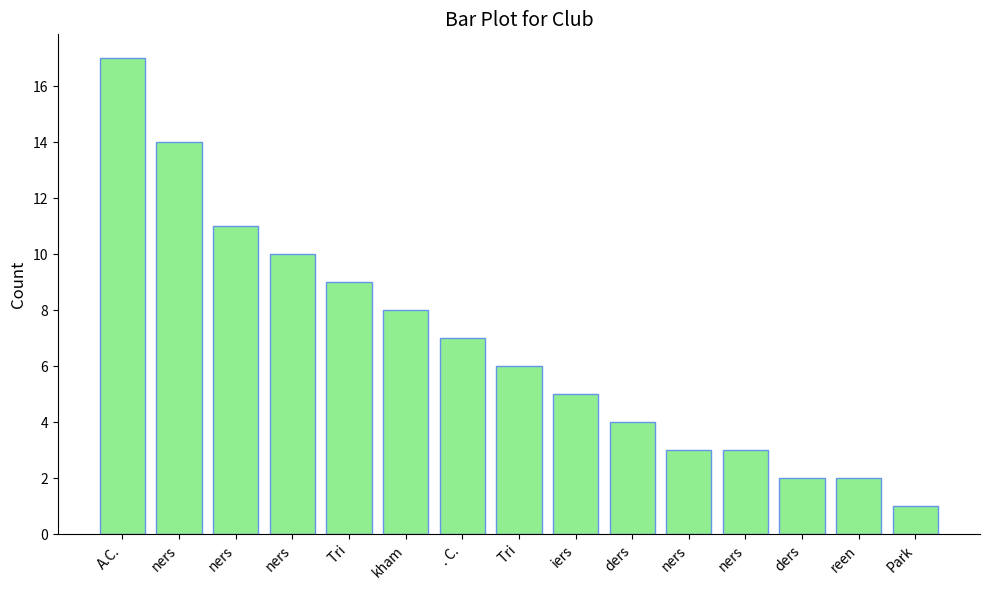

What is the difference between the maximum and second lowest values?

15